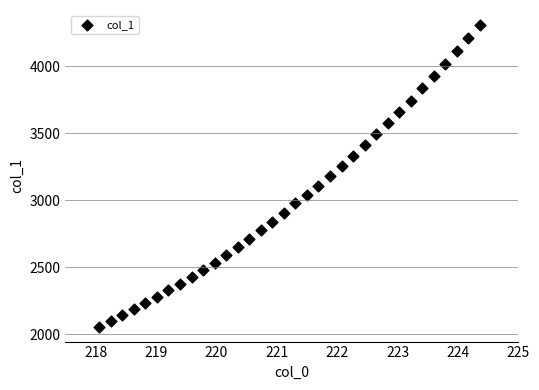

What is the range of Y values (max minus min)?

2250.7